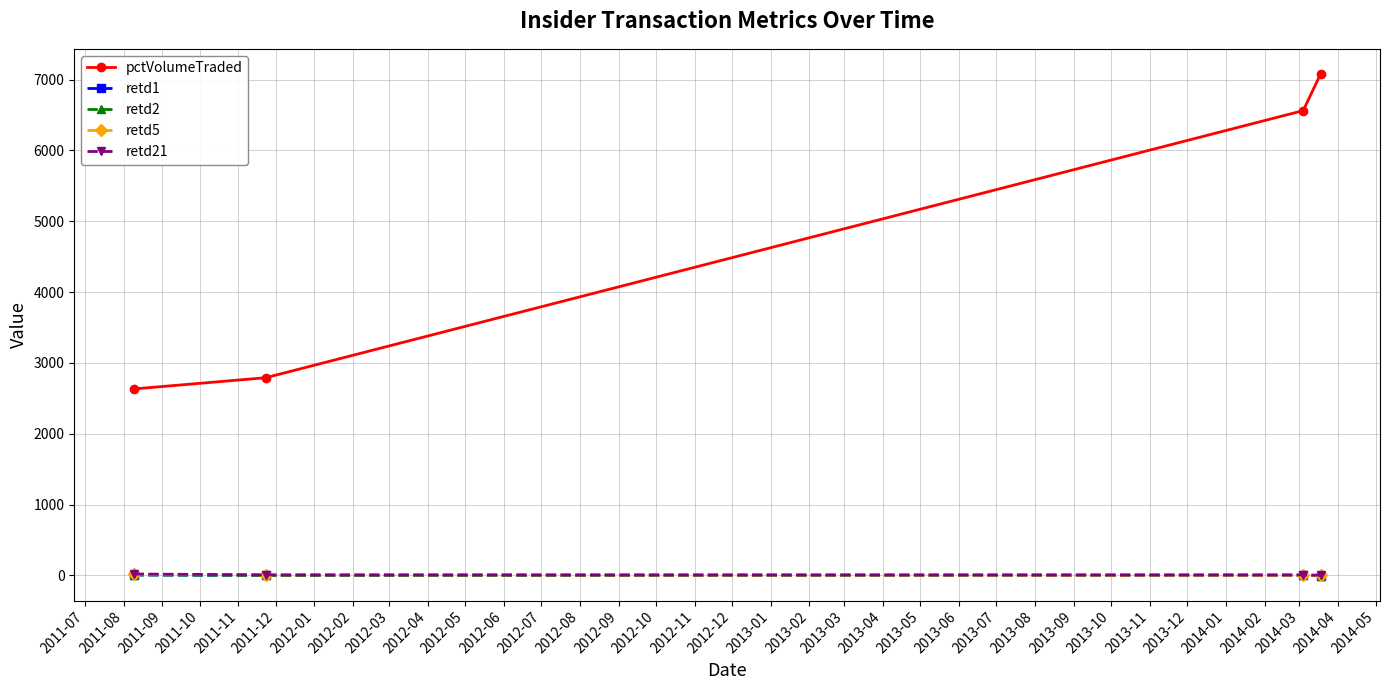

Which series has the largest range (max minus min)?

pctVolumeTraded